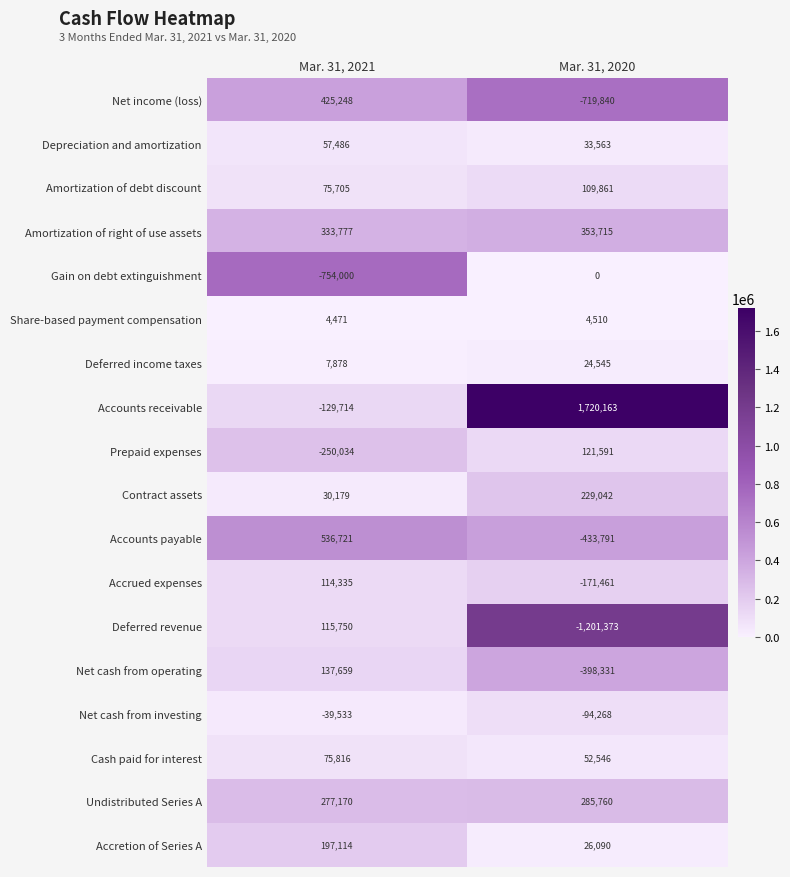

What is the sum of the Deferred revenue values at Mar. 31, 2020 and Mar. 31, 2021?

-1085623